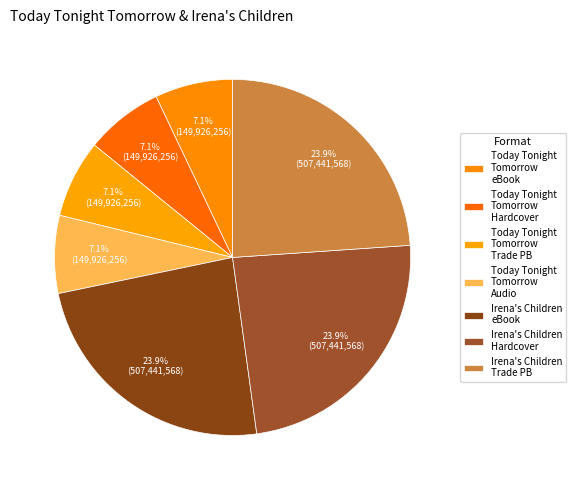

How many segments does this pie chart have?

7